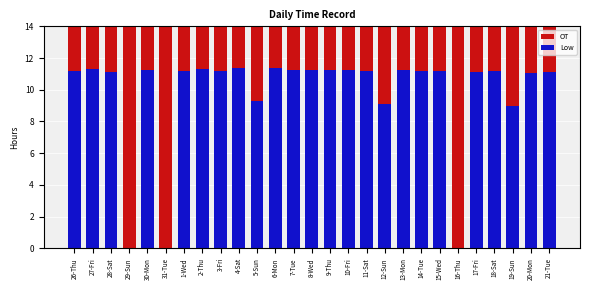

What are all the series names shown in the legend?

OT, Low